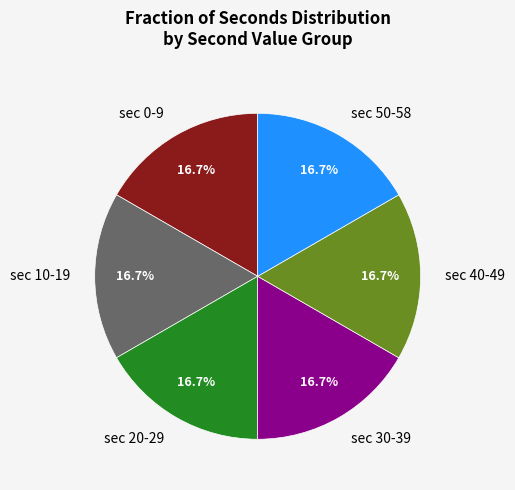

Is sec 30-39 the majority of the pie?

No